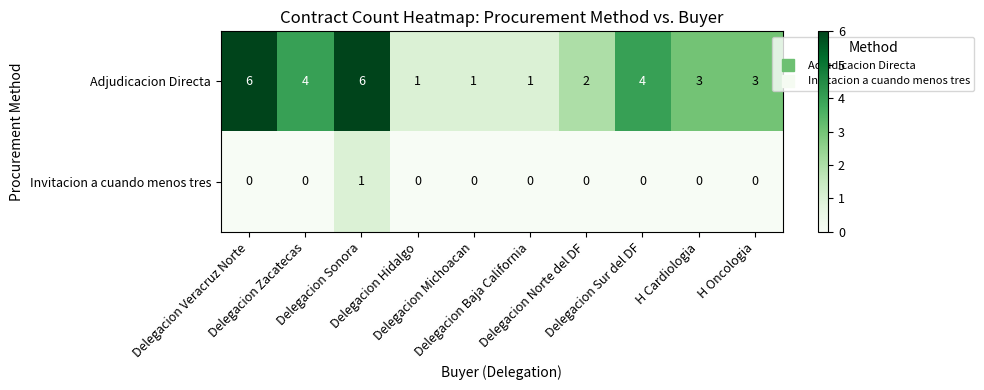

Which series has the largest range (max minus min)?

Adjudicacion Directa